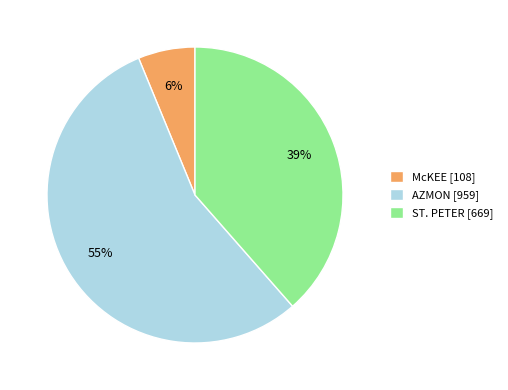

Is the sum of McKEE [108] and AZMON [959] greater than half?

Yes